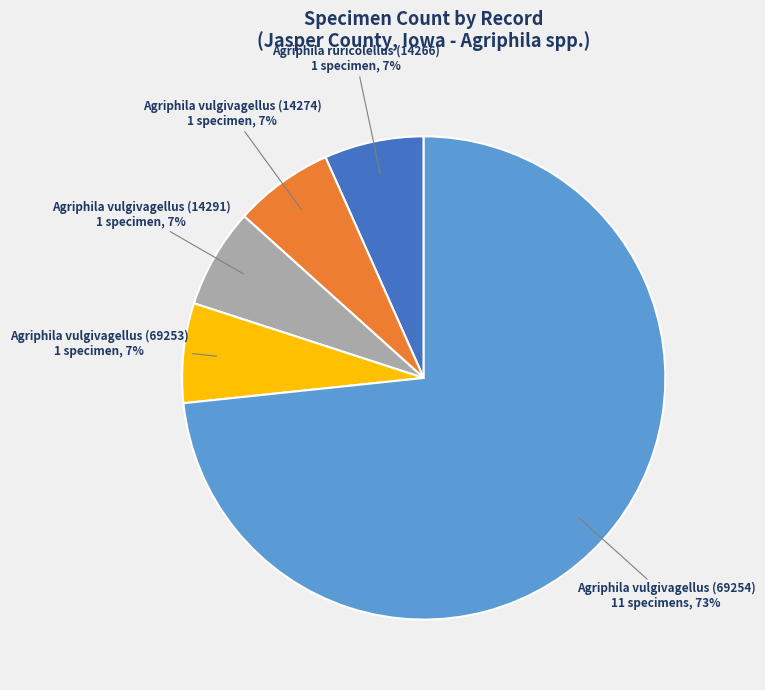

To the nearest percent, what is the average slice percentage?

20%